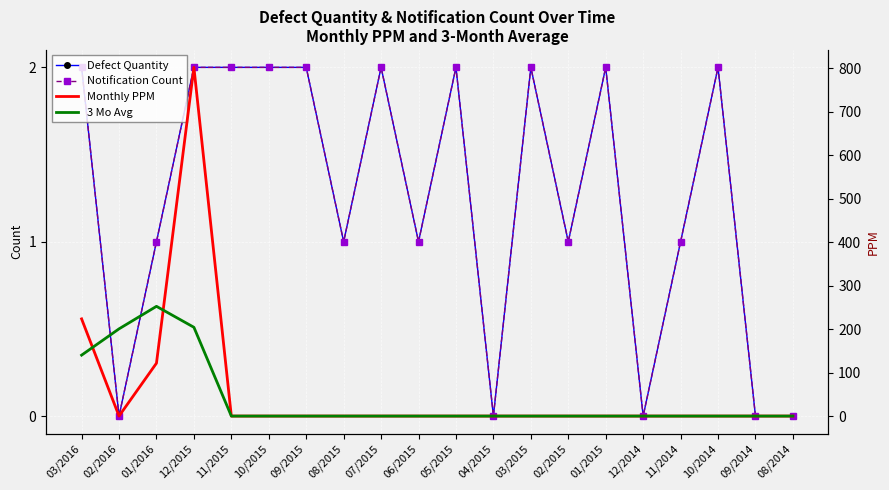

What is the difference between the maximum and minimum values in the Notification Count series?

2.0